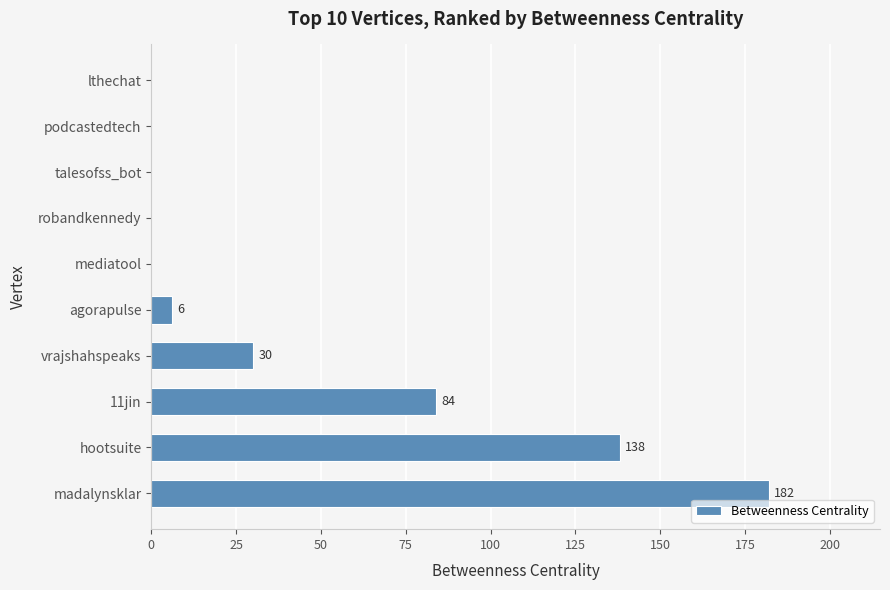

At which label is the value closest to 91?

11jin